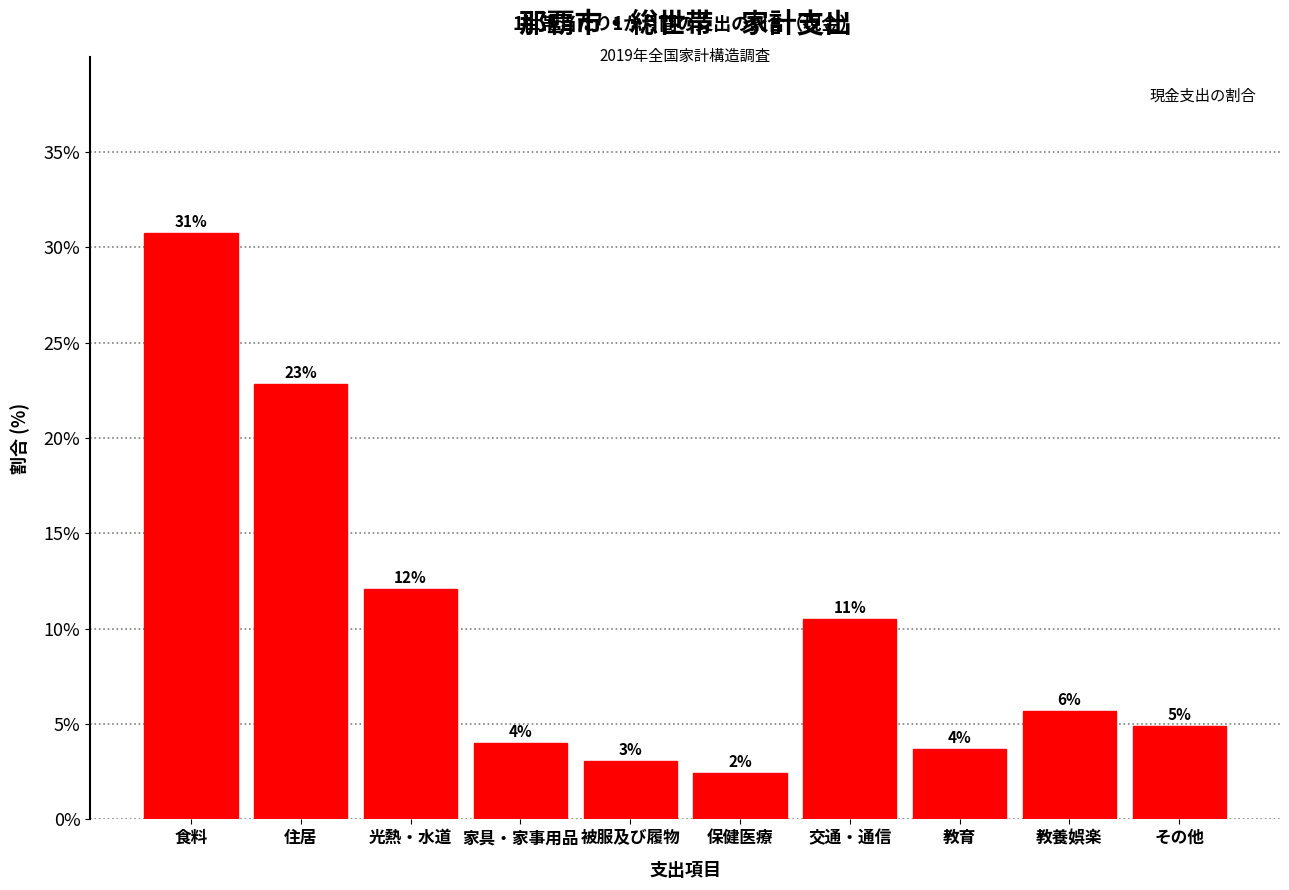

Are the bars horizontal?

No